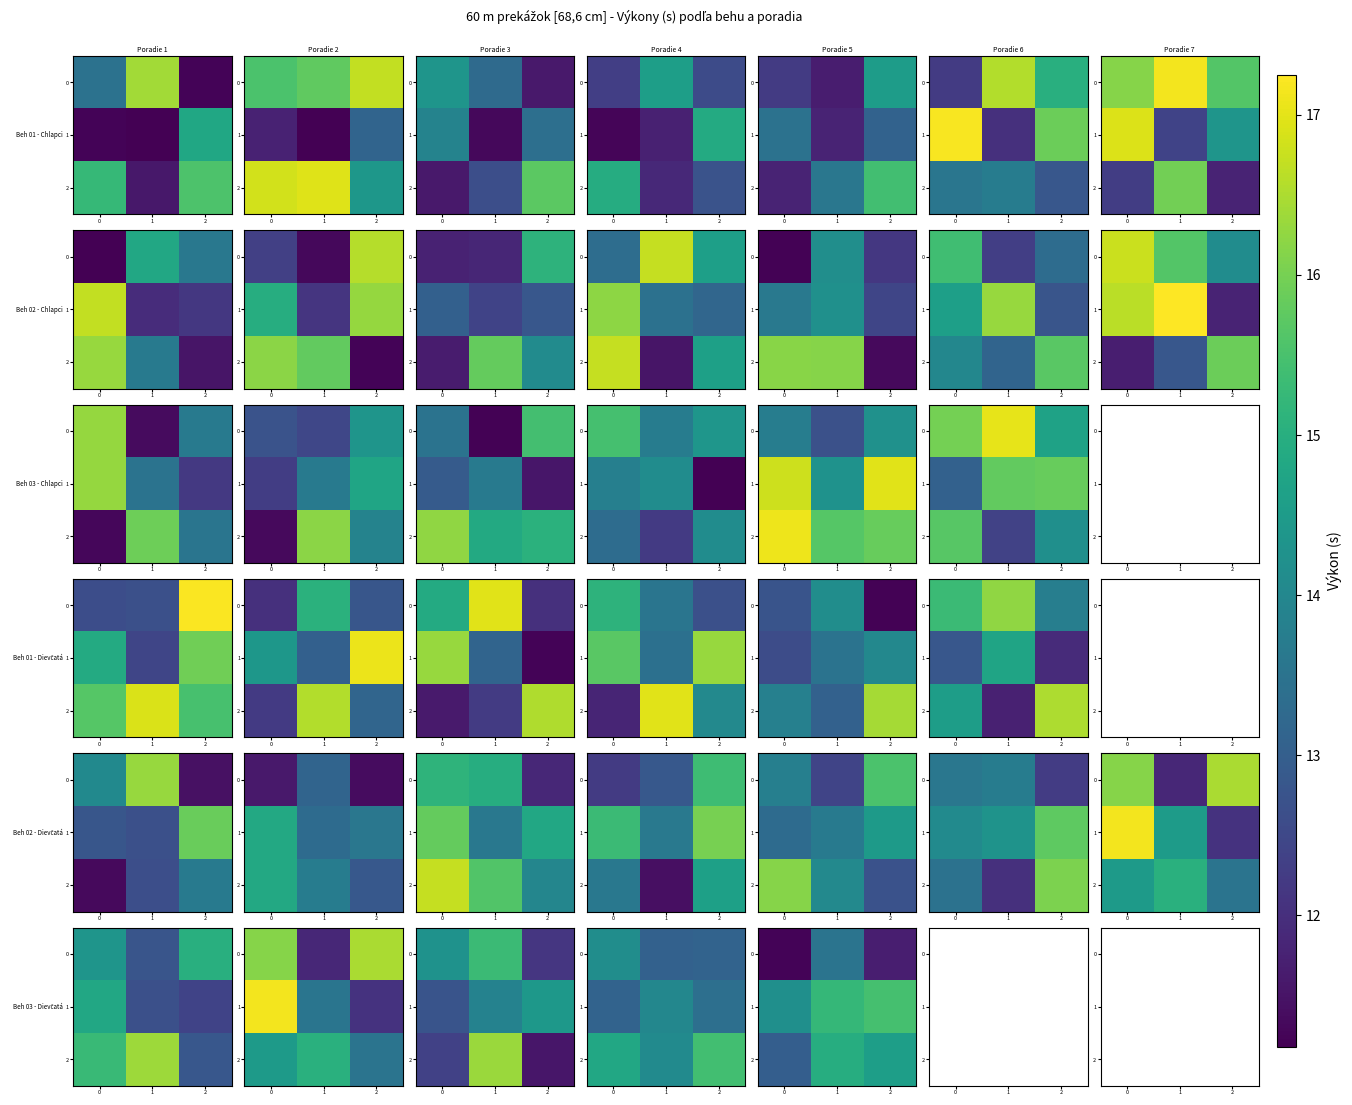

Rank the categories by row_0 value from lowest to highest.

0, 1, 2